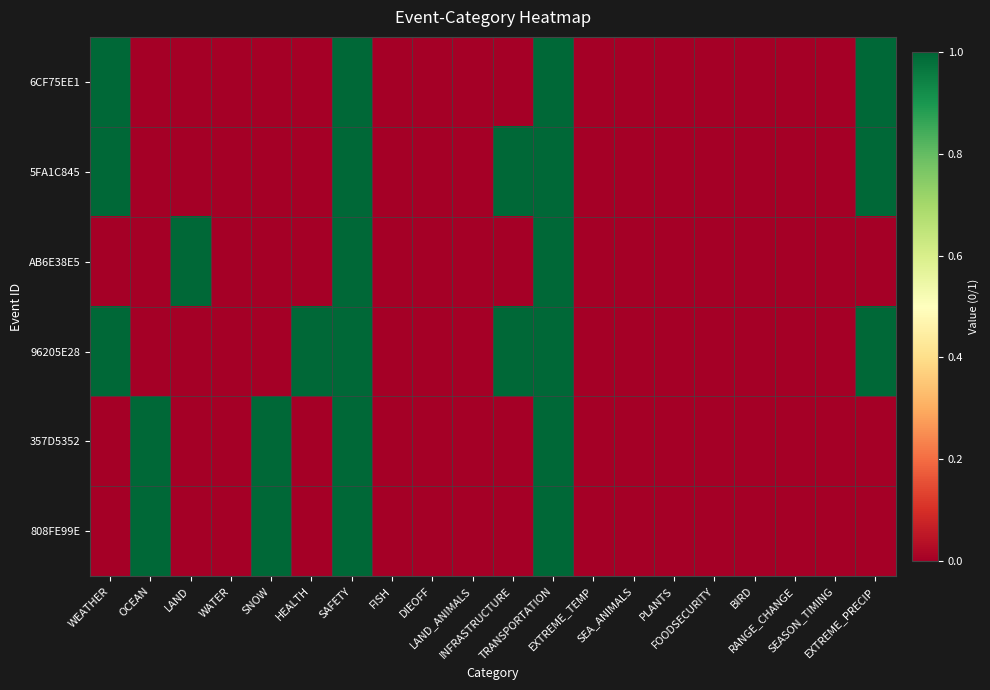

Reading left to right, transcribe all the data shown in this chart.

6CF75EE1: WEATHER=1	OCEAN=0	LAND=0	WATER=0	SNOW=0	HEALTH=0	SAFETY=1	FISH=0	DIEOFF=0	LAND_ANIMALS=0	INFRASTRUCTURE=0	TRANSPORTATION=1	EXTREME_TEMP=0	SEA_ANIMALS=0	PLANTS=0	FOODSECURITY=0	BIRD=0	RANGE_CHANGE=0	SEASON_TIMING=0	EXTREME_PRECIP=1
5FA1C845: WEATHER=1	OCEAN=0	LAND=0	WATER=0	SNOW=0	HEALTH=0	SAFETY=1	FISH=0	DIEOFF=0	LAND_ANIMALS=0	INFRASTRUCTURE=1	TRANSPORTATION=1	EXTREME_TEMP=0	SEA_ANIMALS=0	PLANTS=0	FOODSECURITY=0	BIRD=0	RANGE_CHANGE=0	SEASON_TIMING=0	EXTREME_PRECIP=1
AB6E38E5: WEATHER=0	OCEAN=0	LAND=1	WATER=0	SNOW=0	HEALTH=0	SAFETY=1	FISH=0	DIEOFF=0	LAND_ANIMALS=0	INFRASTRUCTURE=0	TRANSPORTATION=1	EXTREME_TEMP=0	SEA_ANIMALS=0	PLANTS=0	FOODSECURITY=0	BIRD=0	RANGE_CHANGE=0	SEASON_TIMING=0	EXTREME_PRECIP=0
96205E28: WEATHER=1	OCEAN=0	LAND=0	WATER=0	SNOW=0	HEALTH=1	SAFETY=1	FISH=0	DIEOFF=0	LAND_ANIMALS=0	INFRASTRUCTURE=1	TRANSPORTATION=1	EXTREME_TEMP=0	SEA_ANIMALS=0	PLANTS=0	FOODSECURITY=0	BIRD=0	RANGE_CHANGE=0	SEASON_TIMING=0	EXTREME_PRECIP=1
357D5352: WEATHER=0	OCEAN=1	LAND=0	WATER=0	SNOW=1	HEALTH=0	SAFETY=1	FISH=0	DIEOFF=0	LAND_ANIMALS=0	INFRASTRUCTURE=0	TRANSPORTATION=1	EXTREME_TEMP=0	SEA_ANIMALS=0	PLANTS=0	FOODSECURITY=0	BIRD=0	RANGE_CHANGE=0	SEASON_TIMING=0	EXTREME_PRECIP=0
808FE99E: WEATHER=0	OCEAN=1	LAND=0	WATER=0	SNOW=1	HEALTH=0	SAFETY=1	FISH=0	DIEOFF=0	LAND_ANIMALS=0	INFRASTRUCTURE=0	TRANSPORTATION=1	EXTREME_TEMP=0	SEA_ANIMALS=0	PLANTS=0	FOODSECURITY=0	BIRD=0	RANGE_CHANGE=0	SEASON_TIMING=0	EXTREME_PRECIP=0